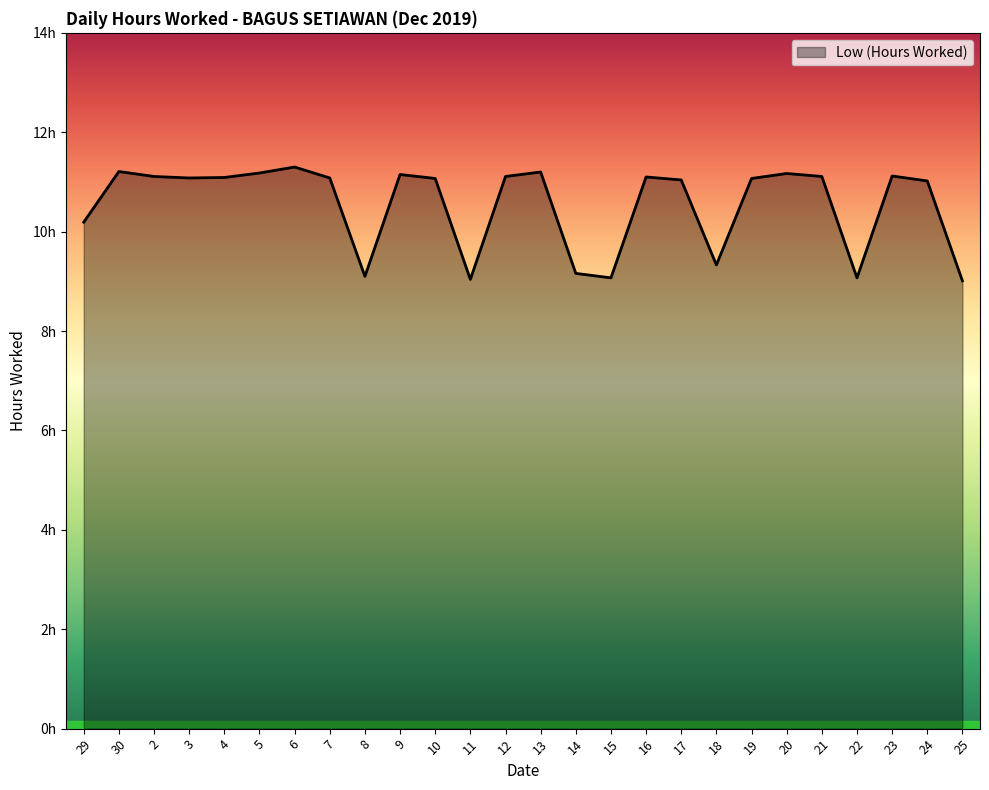

What is the label of the 5th point from the left?

4